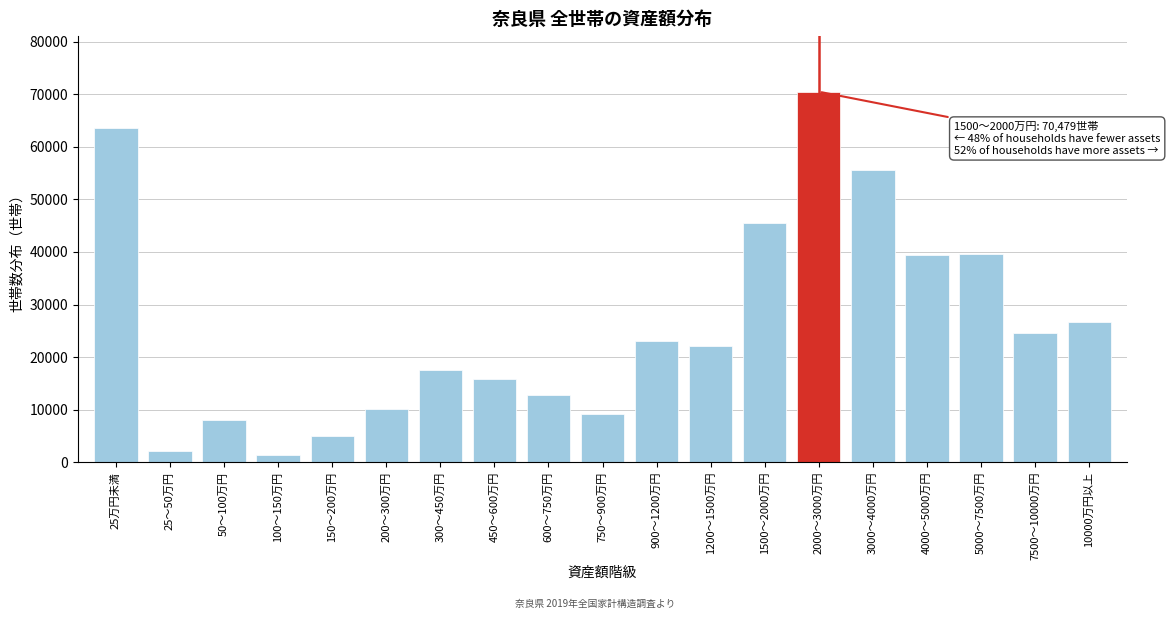

Is it true that the value at 5000～7500万円 is 39575?

True